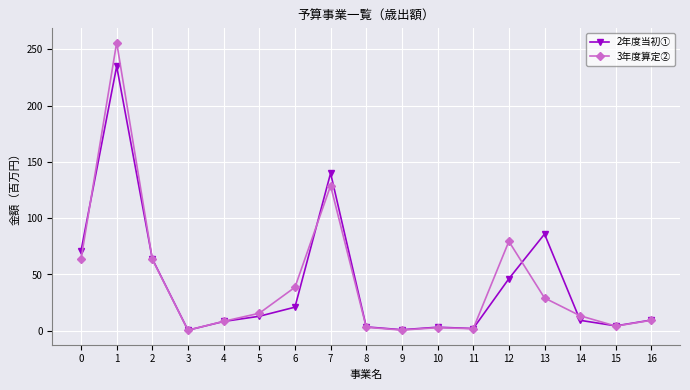

Does the chart have visible grid lines?

Yes